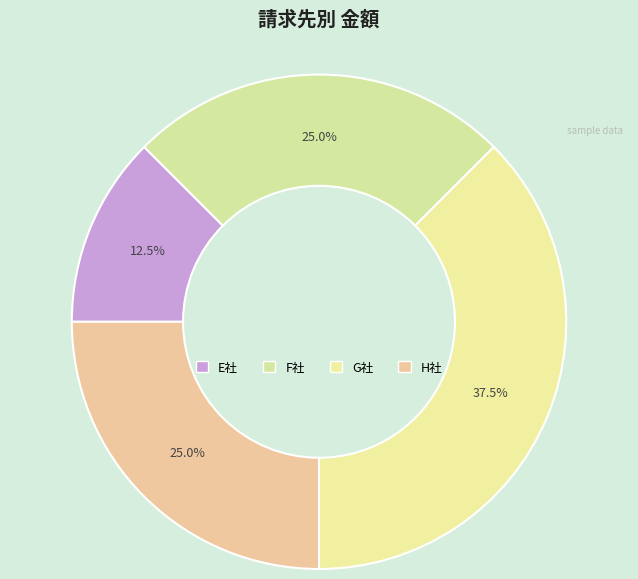

To the nearest percent, what is the average slice percentage?

25%